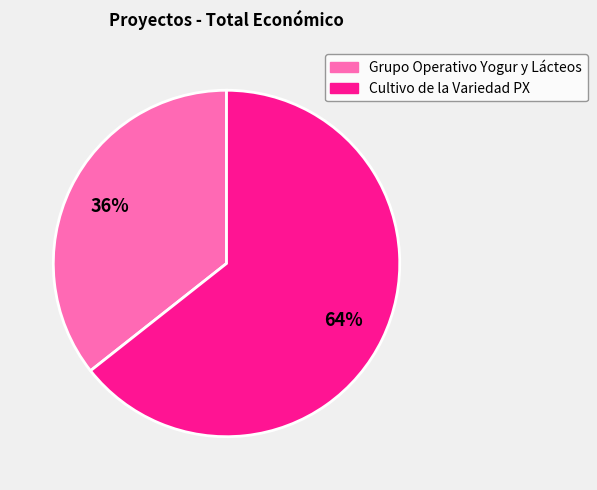

Does any single category account for the majority?

Yes